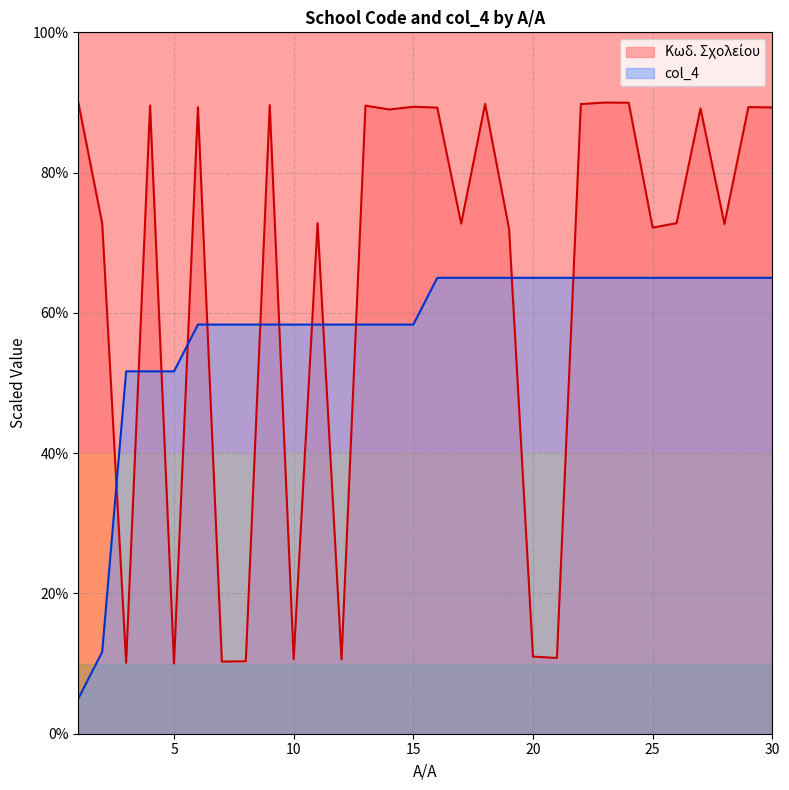

True or false: col_4 has a value of 58.3 at 9.

True